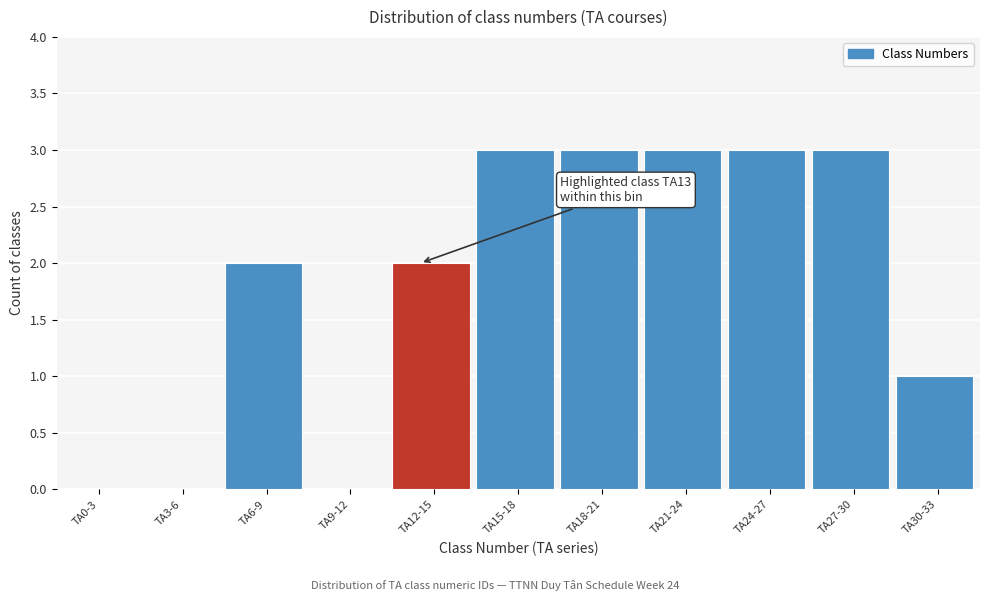

Reading left to right, transcribe all the data shown in this chart.

TA0-3=0	TA3-6=0	TA6-9=2	TA9-12=0	TA12-15=2	TA15-18=3	TA18-21=3	TA21-24=3	TA24-27=3	TA27-30=3	TA30-33=1